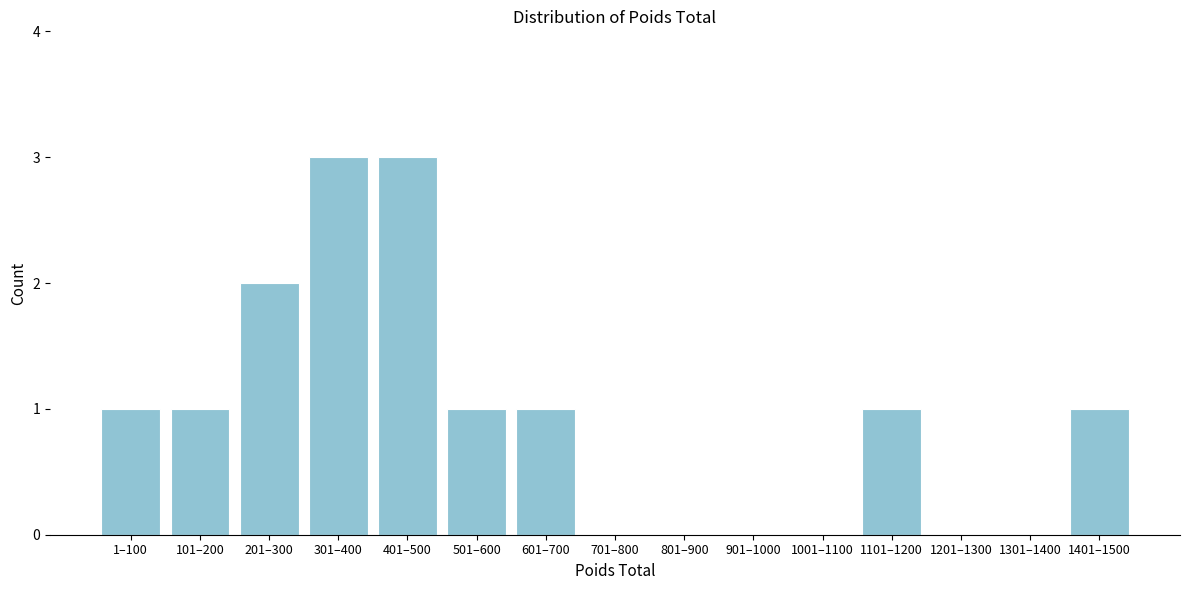

Reading left to right, list all the values displayed in this chart.

1–100=1	101–200=1	201–300=2	301–400=3	401–500=3	501–600=1	601–700=1	701–800=0	801–900=0	901–1000=0	1001–1100=0	1101–1200=1	1201–1300=0	1301–1400=0	1401–1500=1